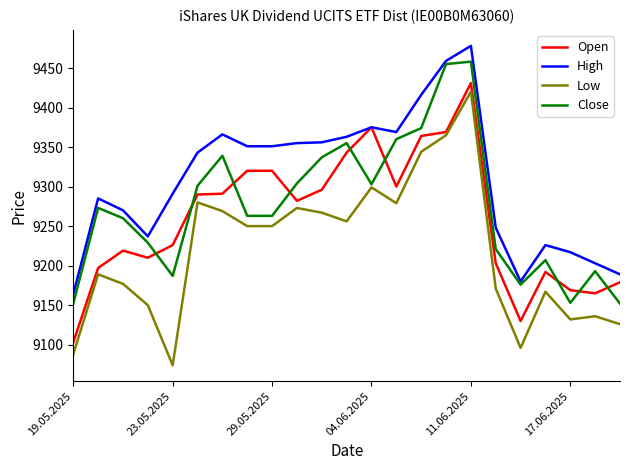

What is the maximum value shown in the chart?

9478